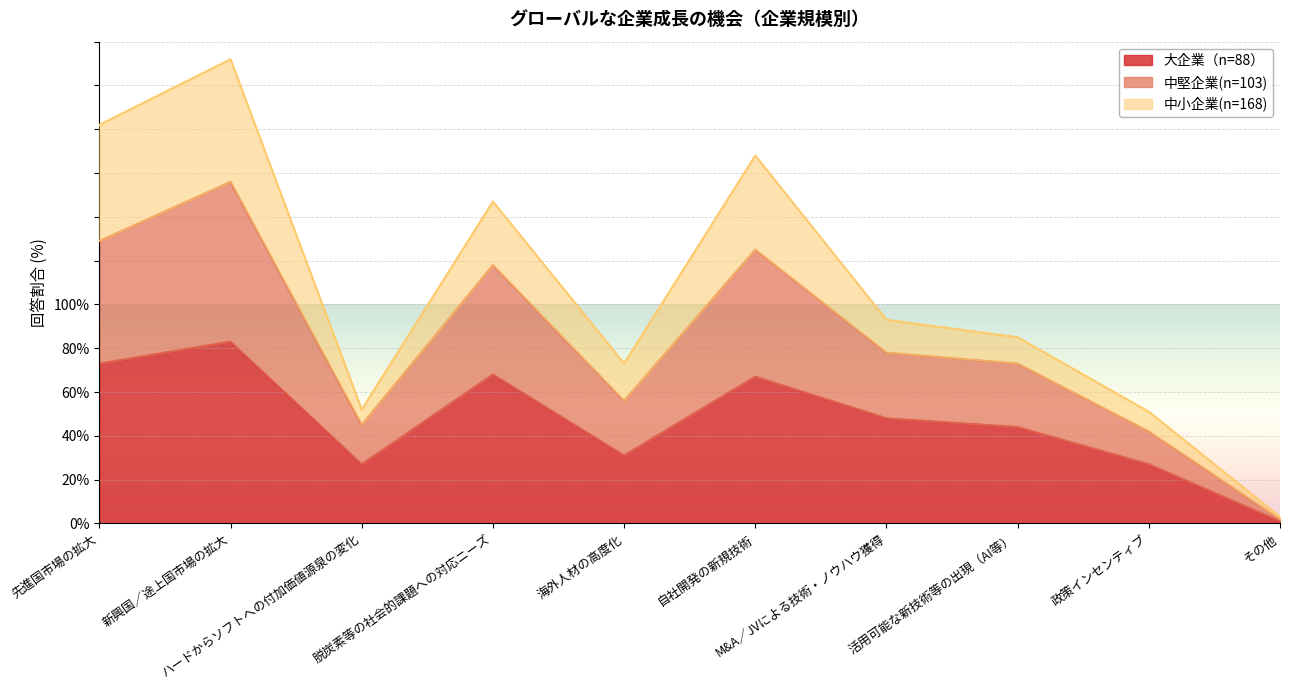

What is the highest value of the 大企業（n=88） series?

83